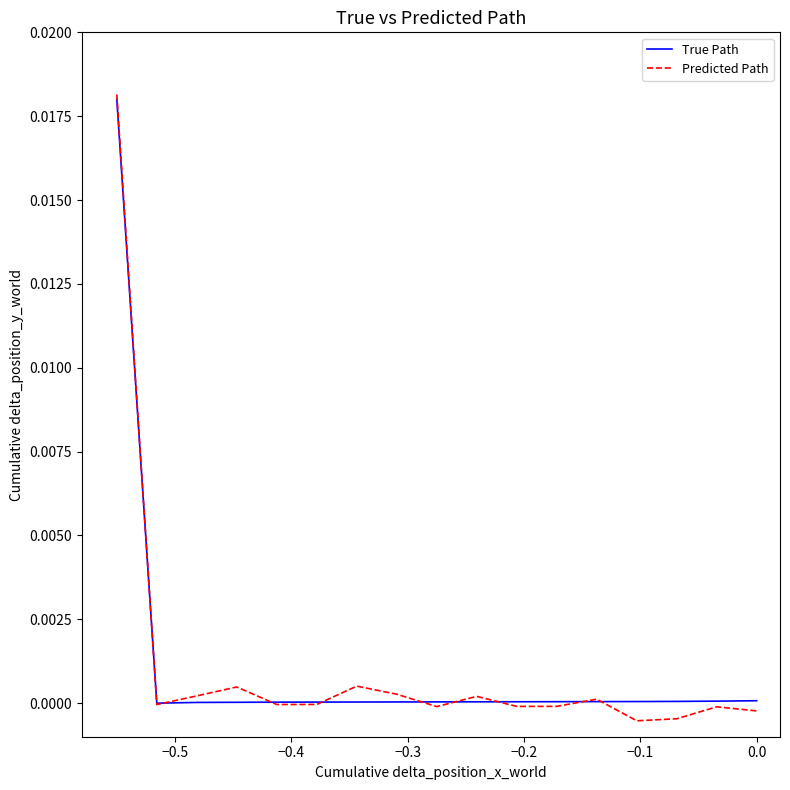

Which series has the largest range (max minus min)?

Predicted Path